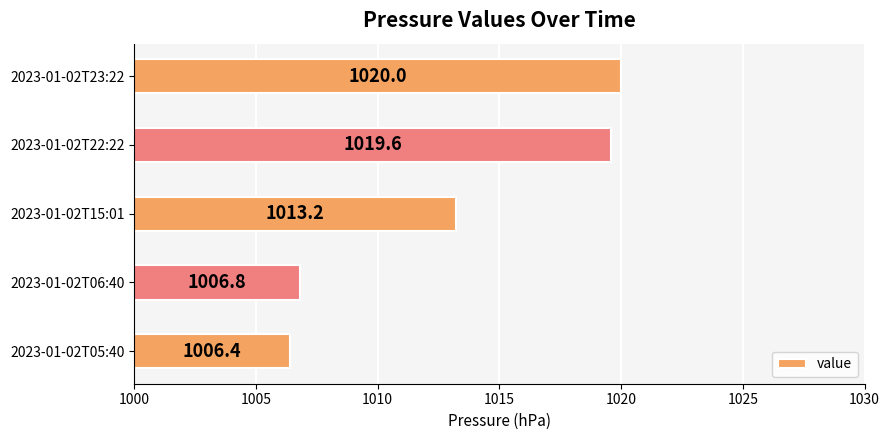

Reading top to bottom, extract all data points from this chart.

2023-01-02T23:22=1020.0	2023-01-02T22:22=1019.6	2023-01-02T15:01=1013.2	2023-01-02T06:40=1006.8	2023-01-02T05:40=1006.4